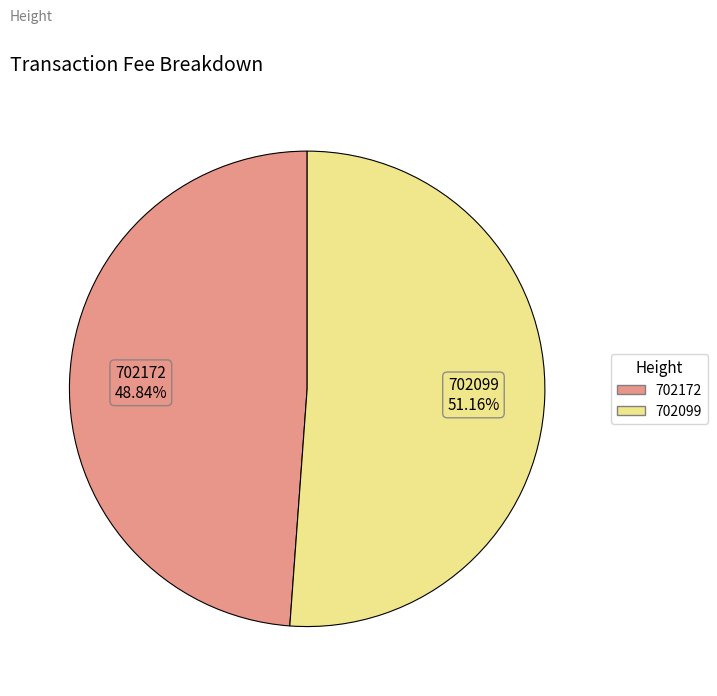

To the nearest percent, what is the combined percentage of 702099 and 702172?

100%